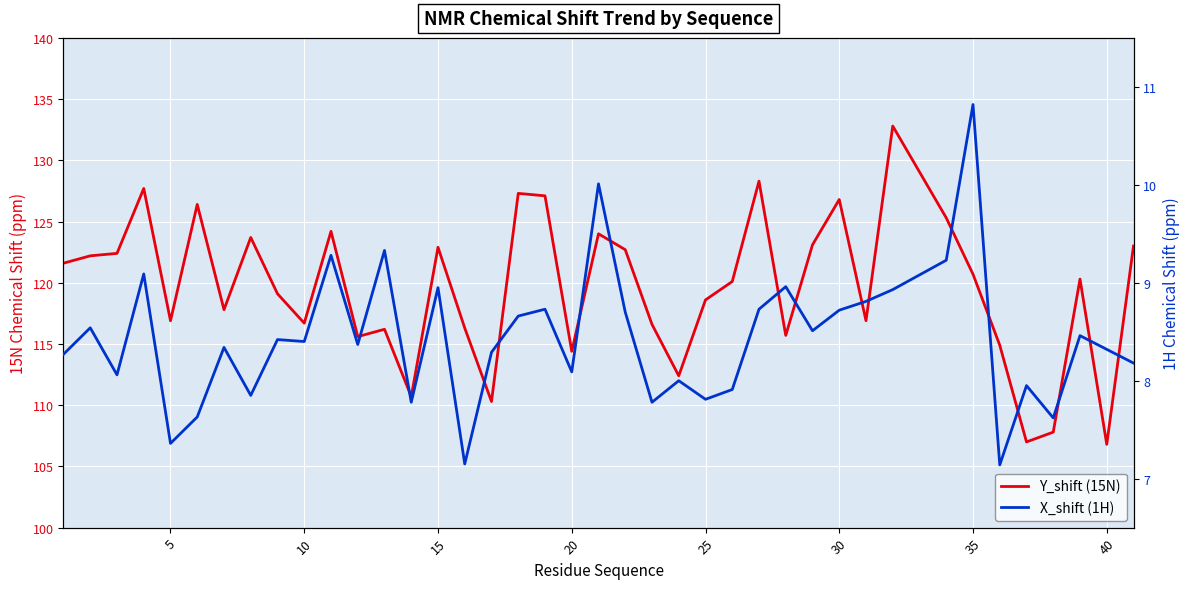

True or false: Y_shift (15N) has more than 2 points higher than both neighbors.

True